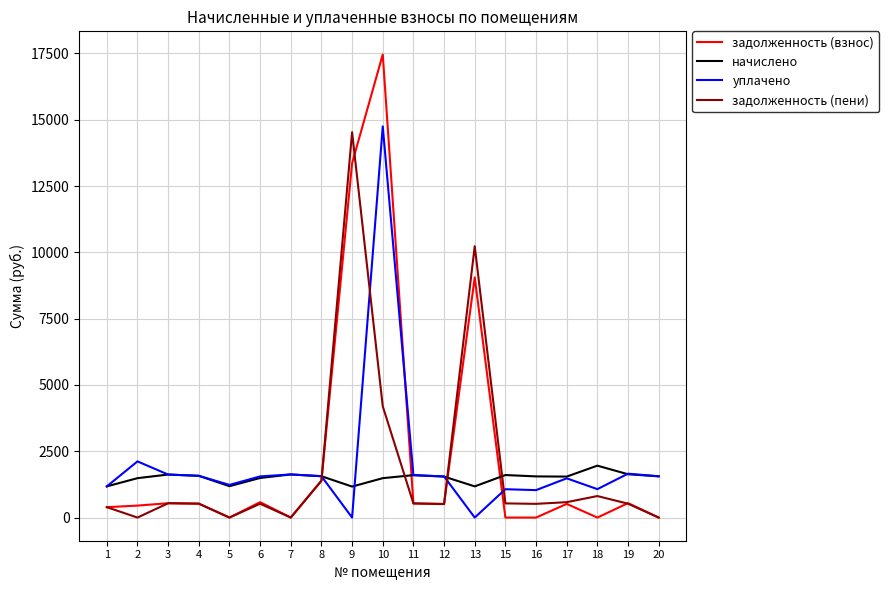

Which series changed the most between 6 and 20?

задолженность (взнос)